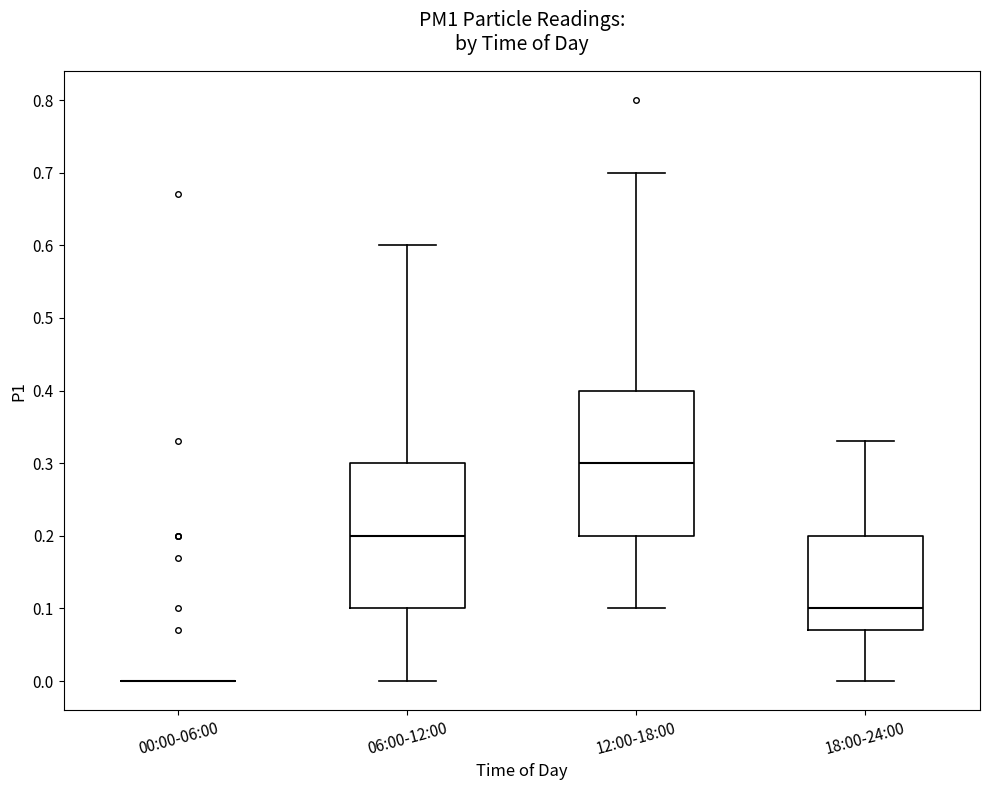

Reading left to right, transcribe this box plot: for each box, give where its median line is, the range the box spans, and where its two whiskers end, as read against the y-axis. The values are not printed on the chart, so give them approximately, as read against the axis.

00:00-06:00: box collapsed to a line at 0.00, whiskers 0.00 to 0.00
06:00-12:00: median 0.20, box 0.10 to 0.30, whiskers 0.00 to 0.60
12:00-18:00: median 0.30, box 0.20 to 0.40, whiskers 0.10 to 0.70
18:00-24:00: median 0.10, box 0.07 to 0.20, whiskers 0.00 to 0.33